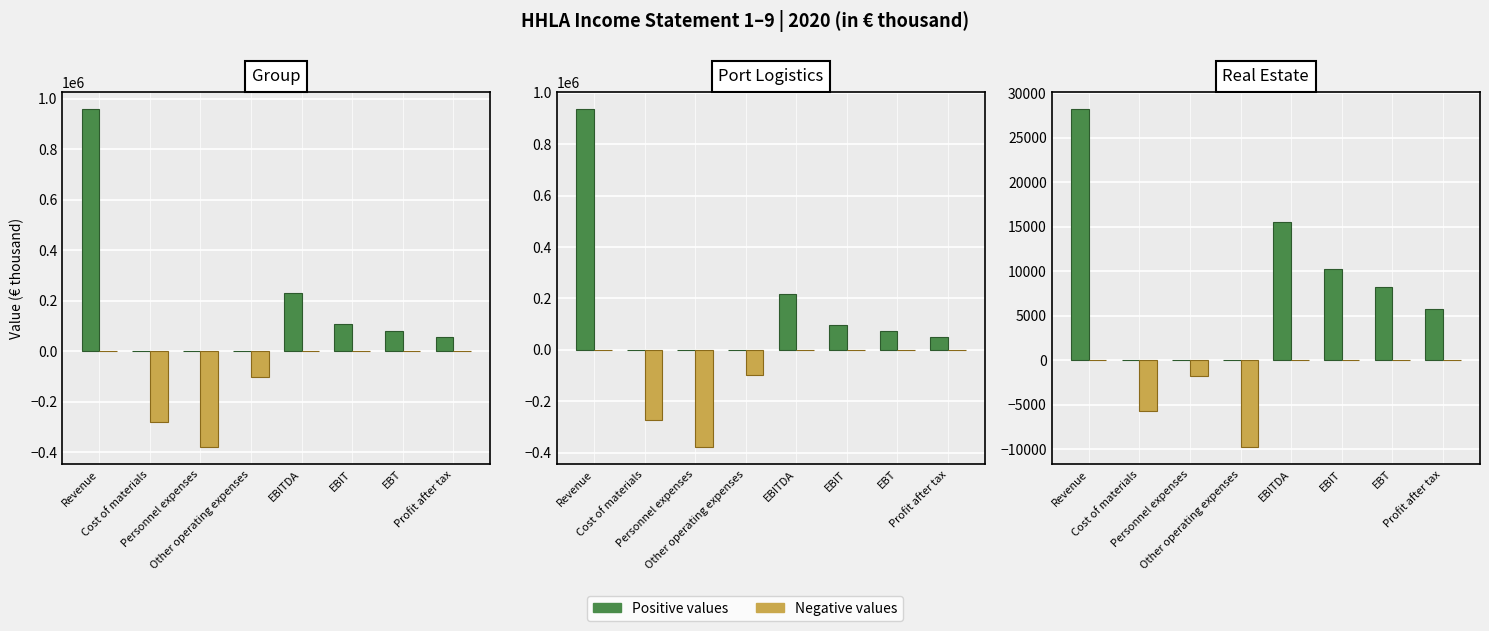

What is the total value across all series at Revenue?

28233